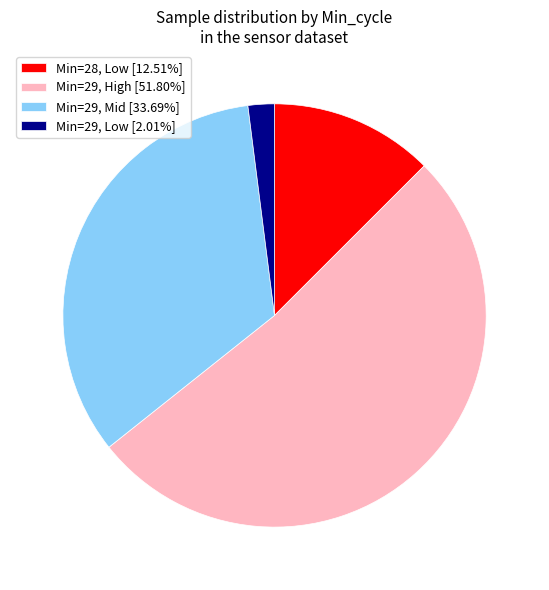

Is there any slice that represents more than half of the pie?

Yes